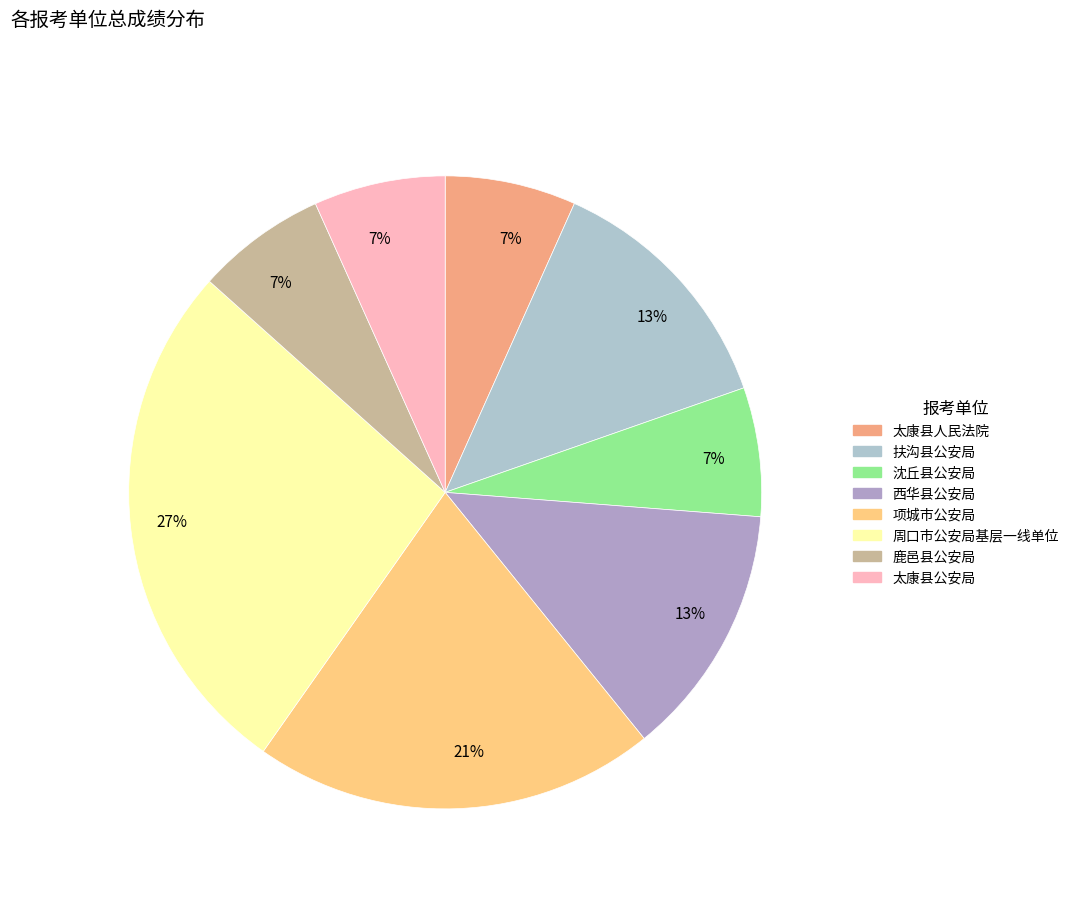

Count the number of slices in the pie.

8